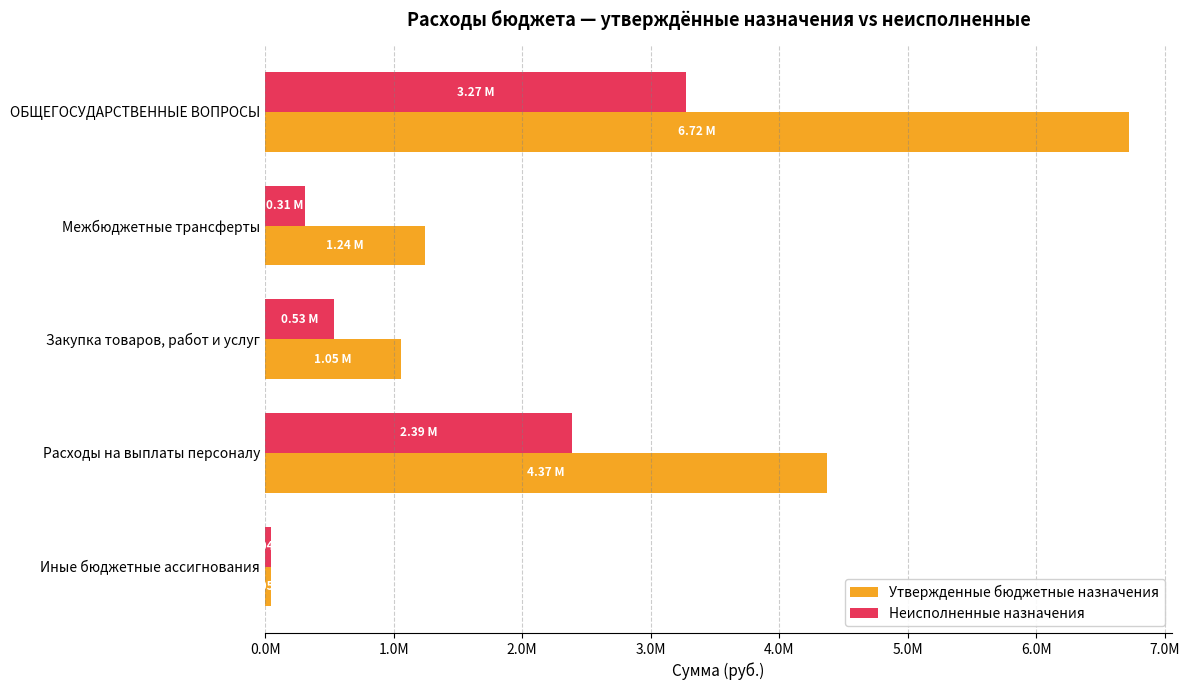

What are all the series names shown in the legend?

Утвержденные бюджетные назначения, Неисполненные назначения